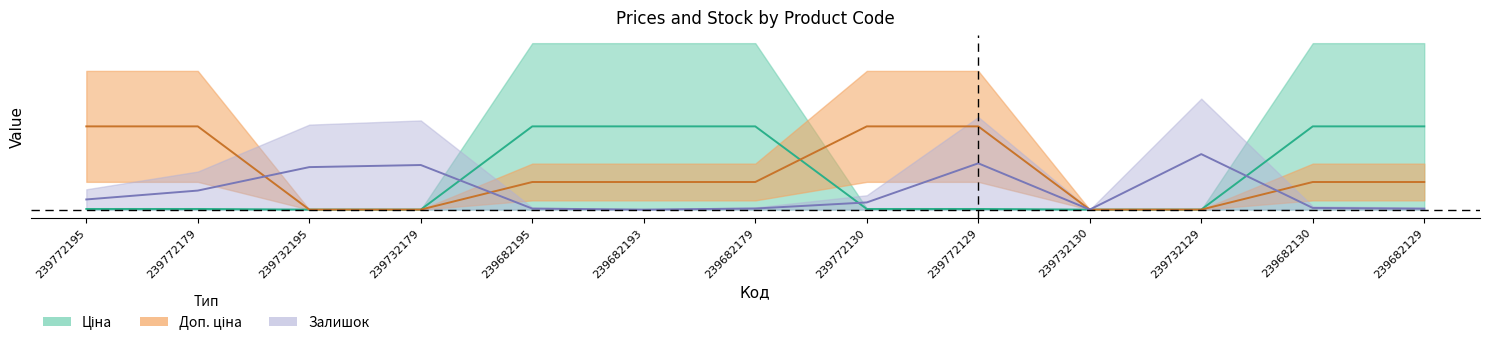

Which label corresponds to the largest value in the chart?

239772195